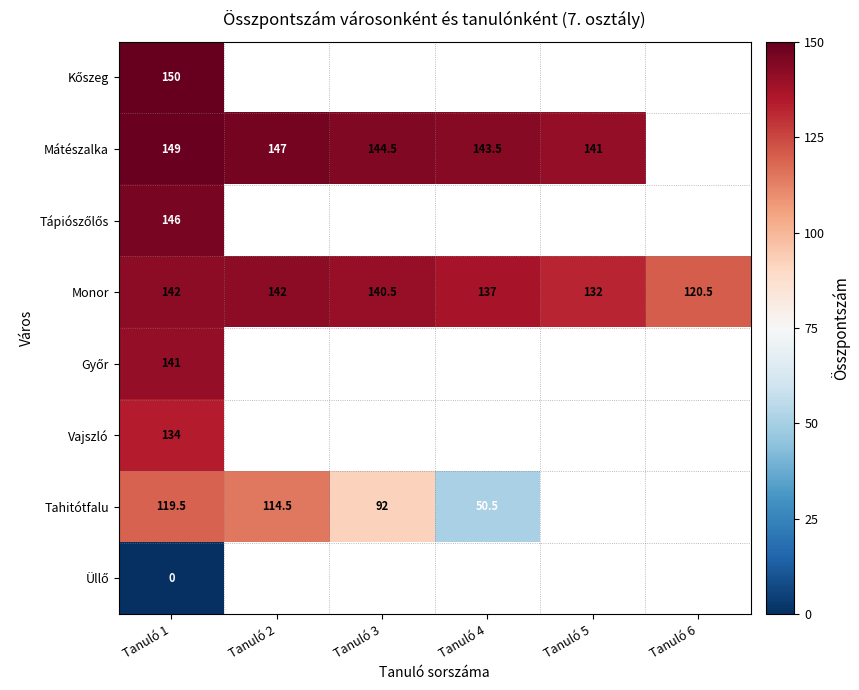

Count the number of categories in the chart.

6